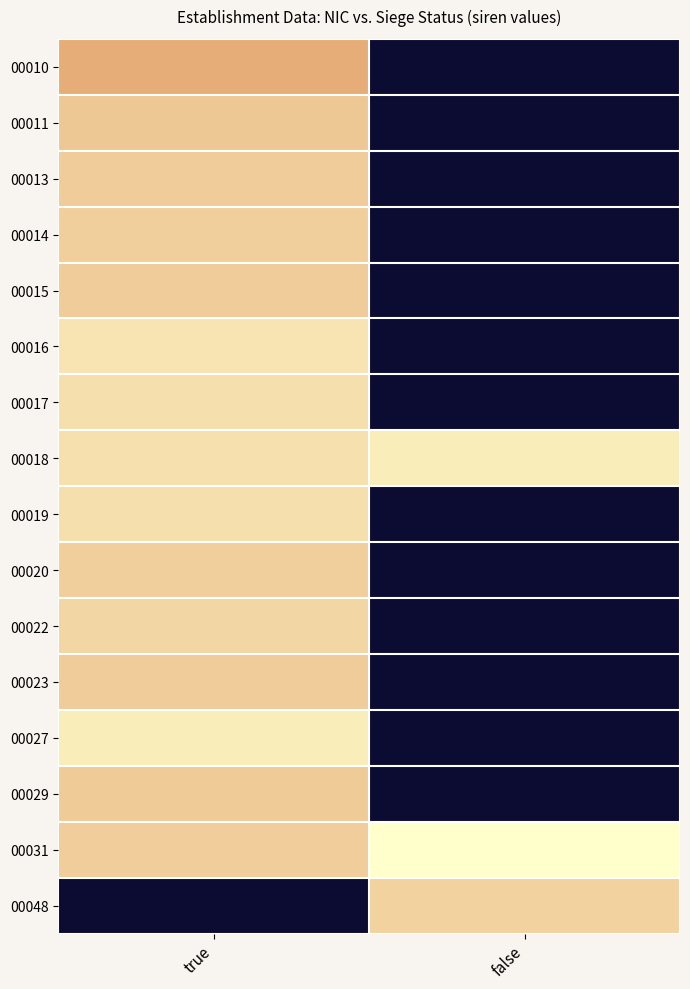

At which category is the sum across all series the highest?

true